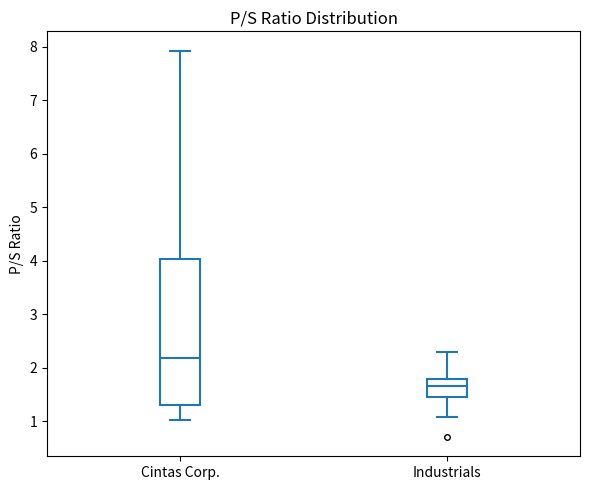

Which box has the lowest median line?

Industrials